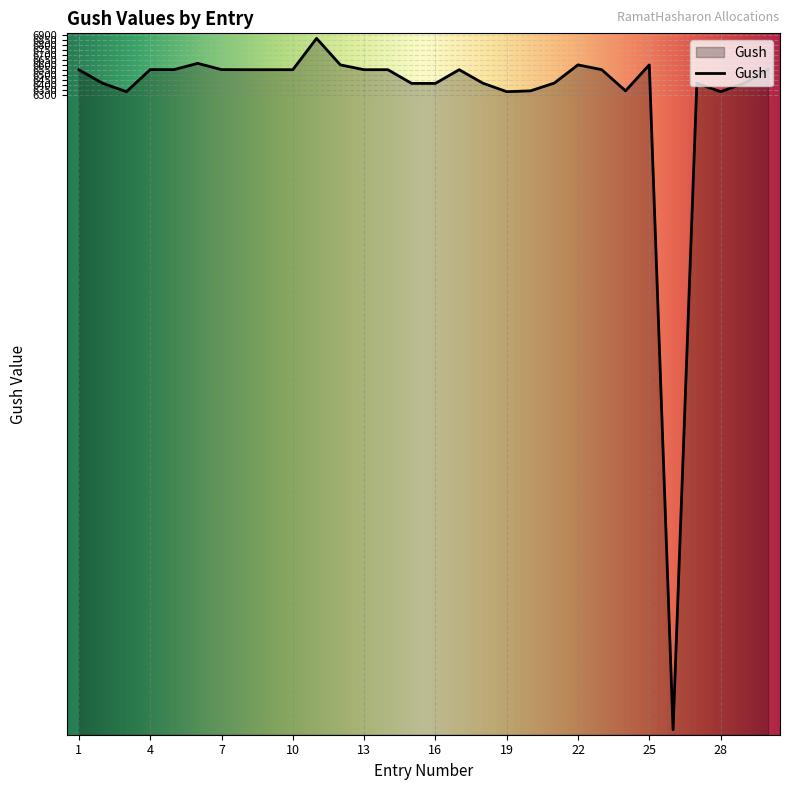

Reading left to right, what are all the values shown in this chart?

6550	6416	6333	6552	6552	6614	6552	6551	6551	6551	6862	6599	6551	6551	6415	6415	6551	6417	6333	6341	6418	6599	6551	6341	6599	0	6416	6333	6417	6551